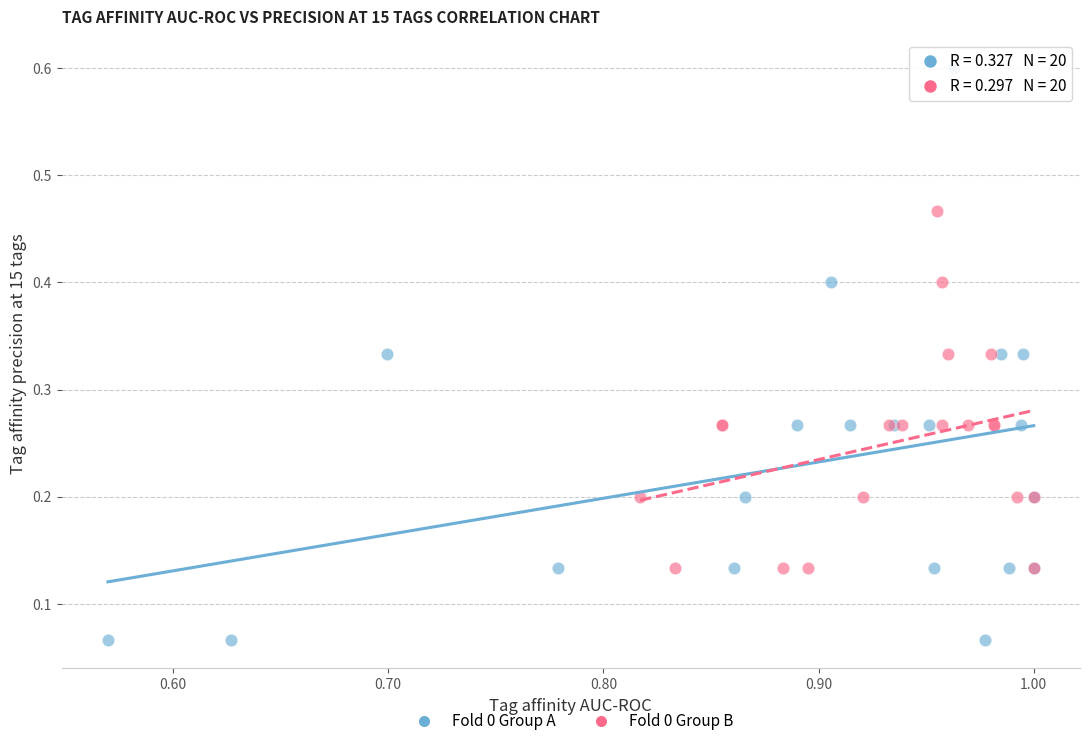

Which series reaches the minimum Y coordinate?

Fold 0 Group A